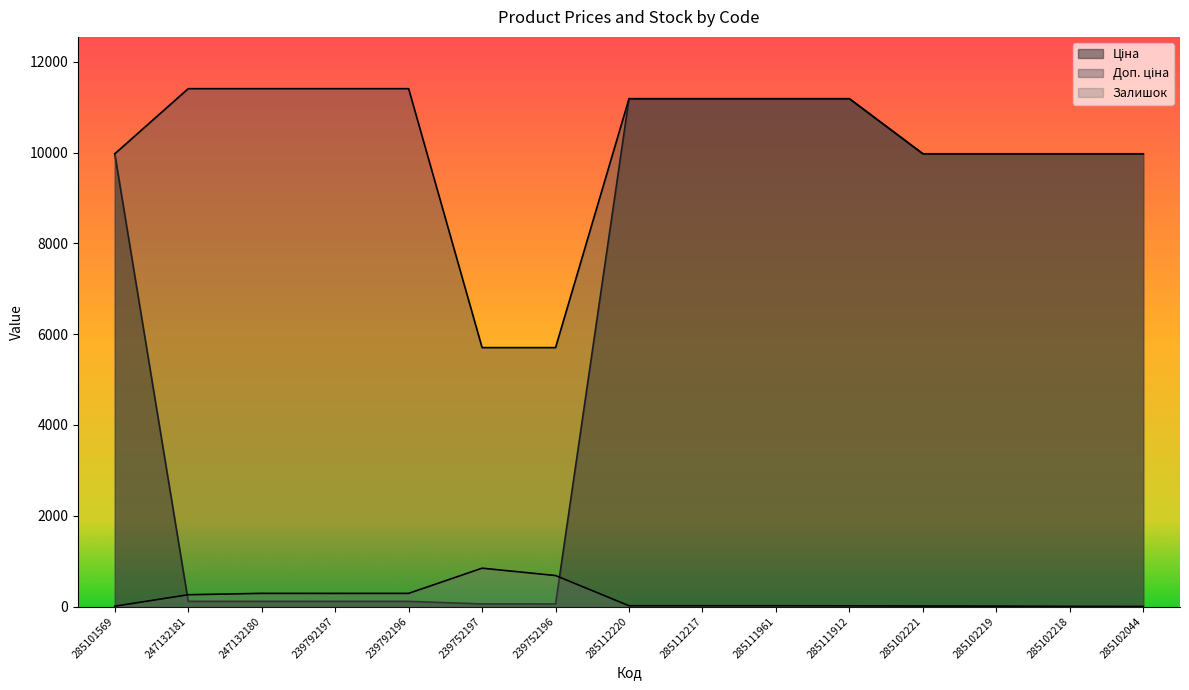

The Залишок series shows 17.0 at 285111961. True or false?

True